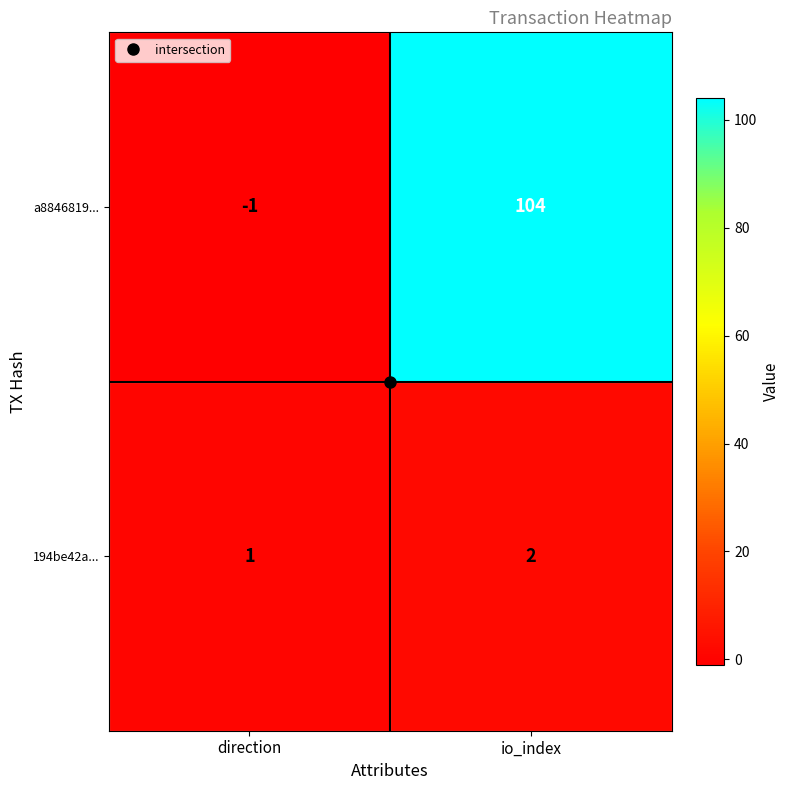

What is the sum of all a8846819... values?

103